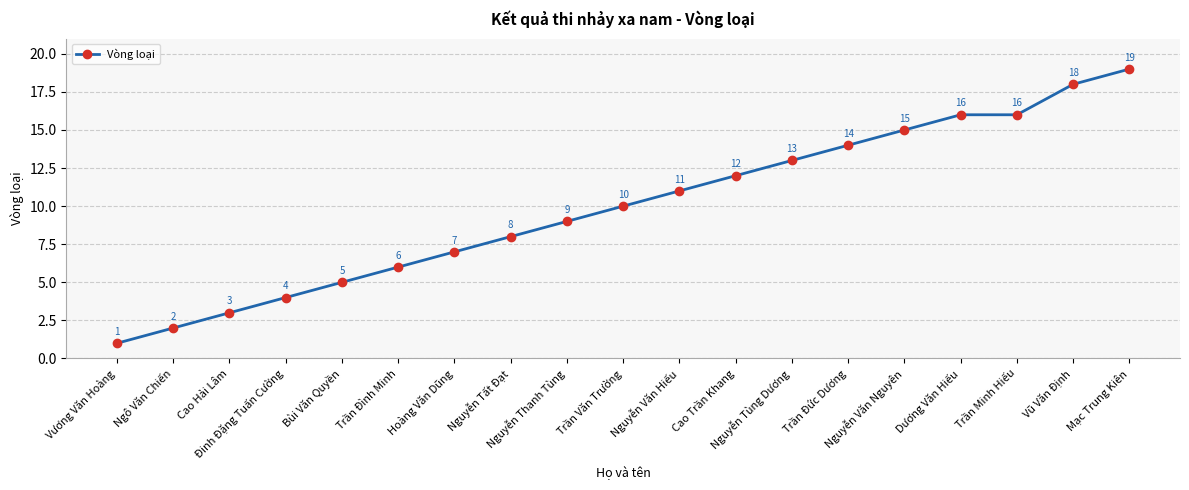

Which label corresponds to the largest value in the chart?

Mạc Trung Kiên